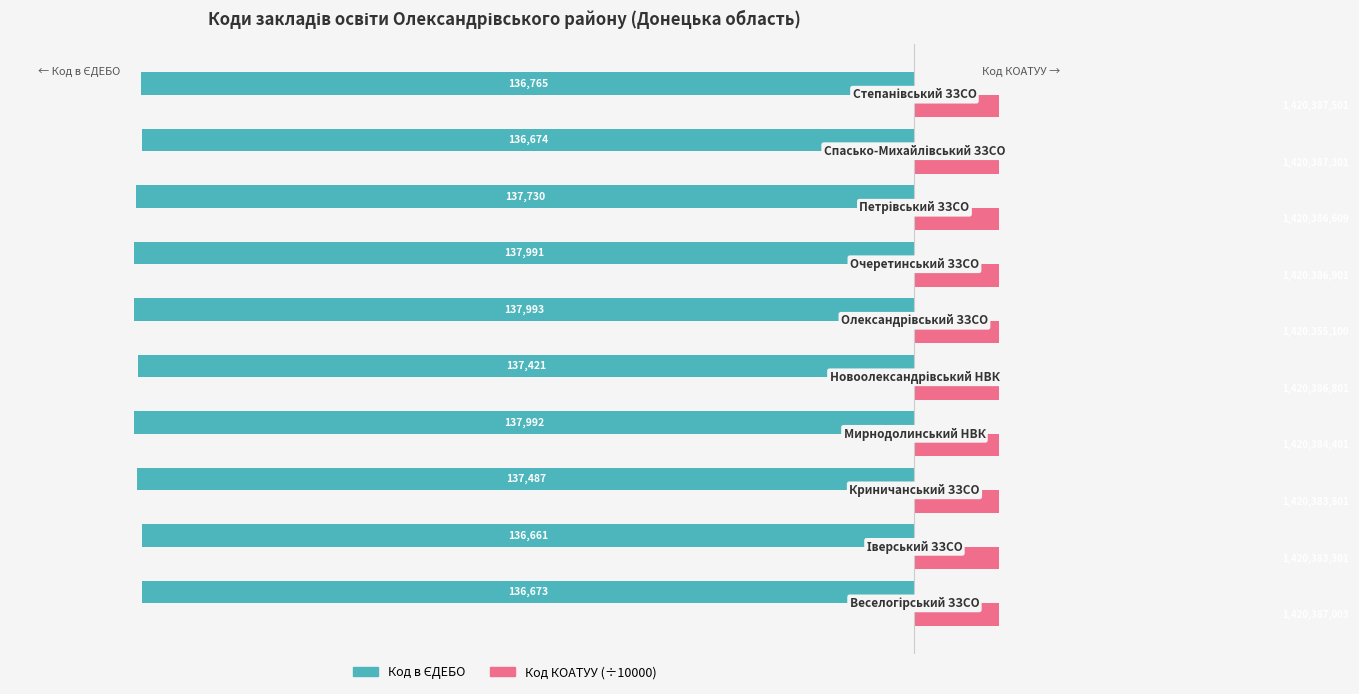

How many groups of bars are there?

10